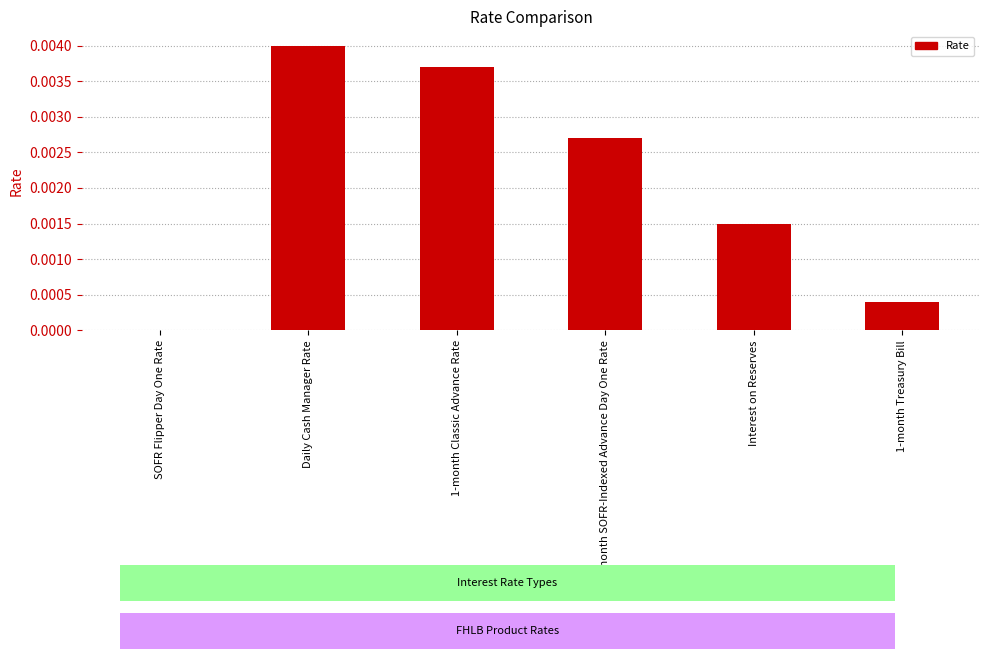

Which has a higher value, 1-month Treasury Bill or 1-month Classic Advance Rate?

1-month Classic Advance Rate